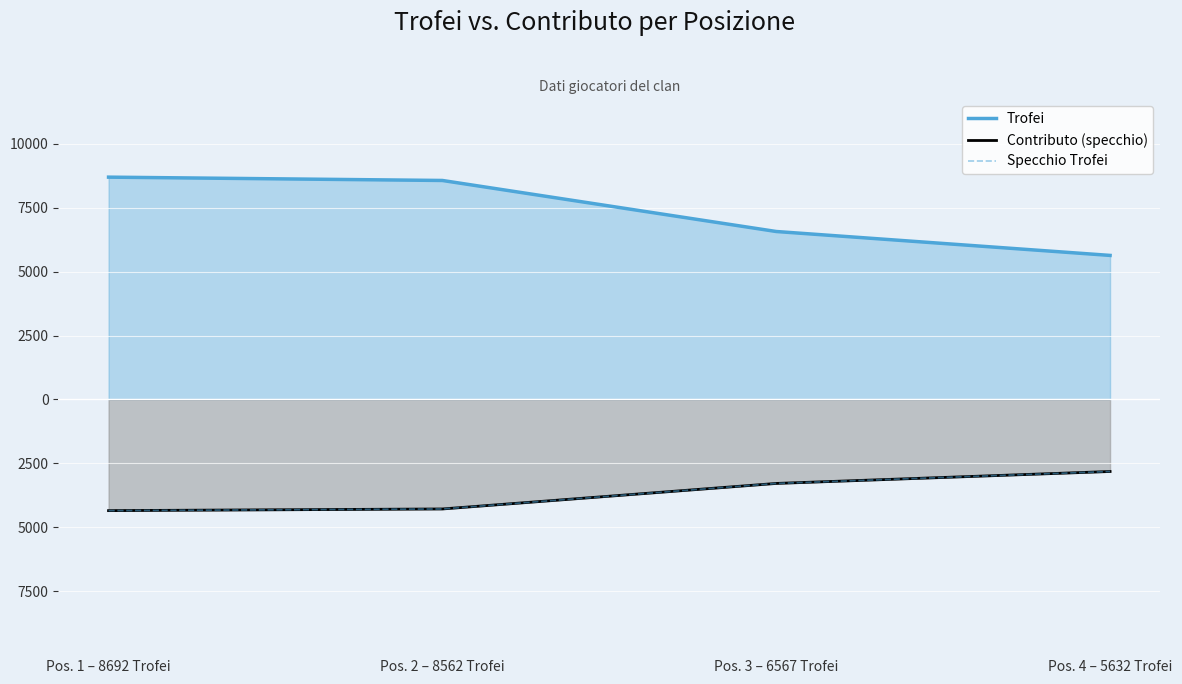

At which label does Trofei first exceed 8562?

Pos. 1 – 8692 Trofei